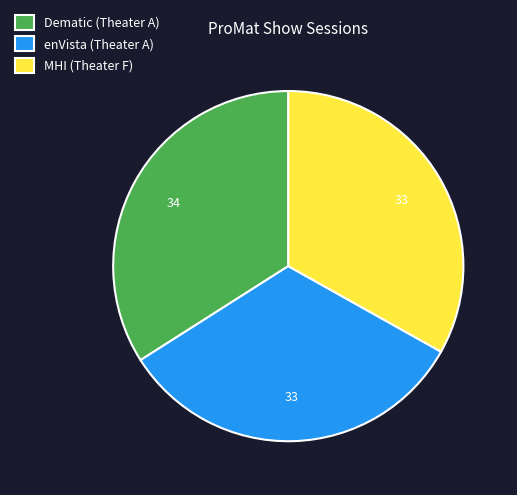

Does Dematic (Theater A) represent more than half of the total?

No